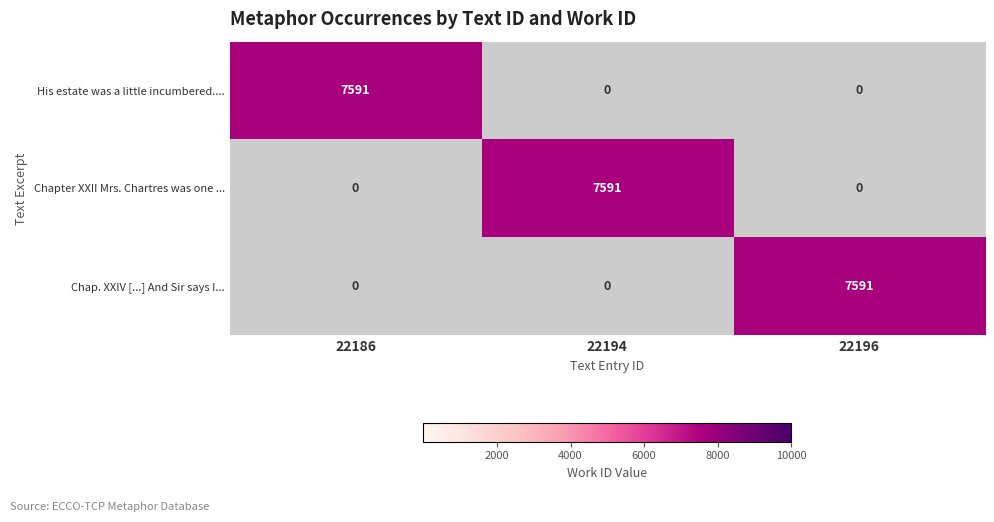

Reading right to left, transcribe all the data shown in this chart.

His estate was a little incumbered....: 0	0	7591
Chapter XXII Mrs. Chartres was one ...: 0	7591	0
Chap. XXIV [...] And Sir says I...: 7591	0	0